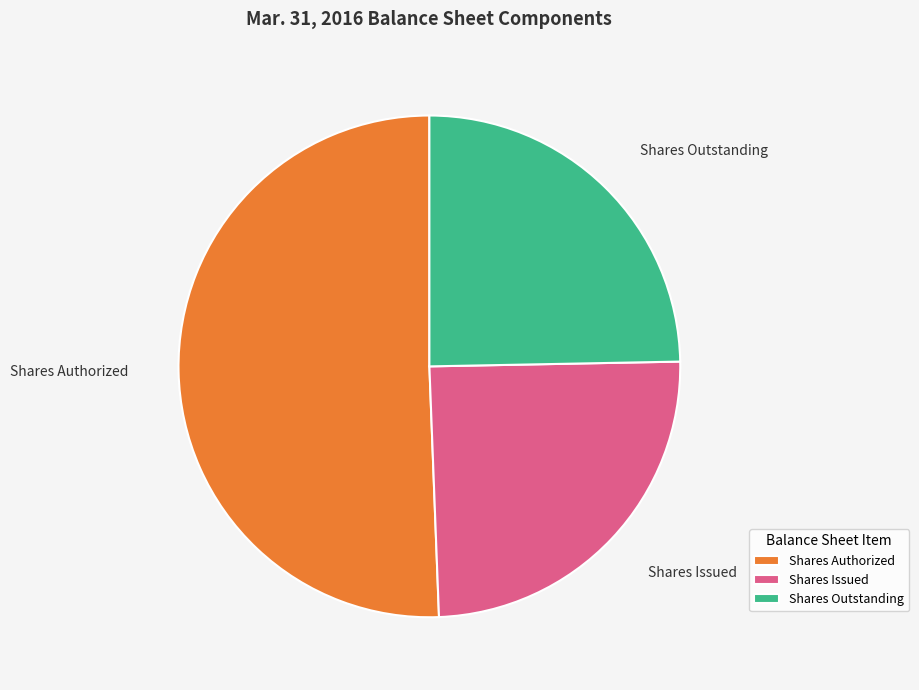

Which slice represents more than half of the pie?

Shares Authorized